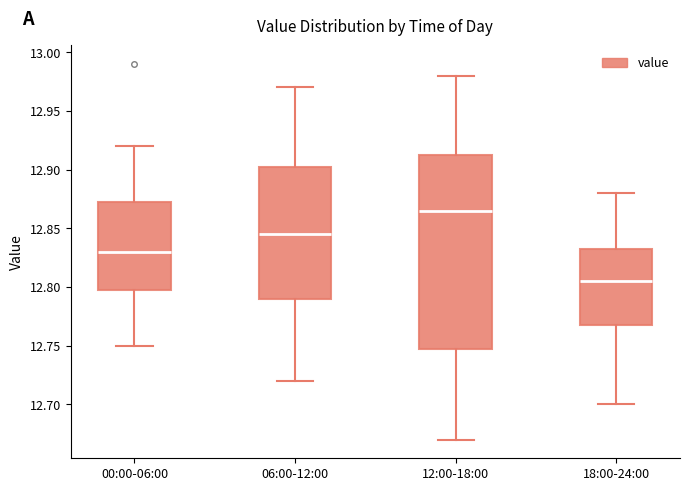

Reading left to right, transcribe this box plot: for each box, give where its median line is, the range the box spans, and where its two whiskers end, as read against the y-axis. The values are not printed on the chart, so give them approximately, as read against the axis.

00:00-06:00: median 12.830, box 12.800 to 12.875, whiskers 12.750 to 12.920
06:00-12:00: median 12.845, box 12.790 to 12.905, whiskers 12.720 to 12.970
12:00-18:00: median 12.865, box 12.750 to 12.915, whiskers 12.670 to 12.980
18:00-24:00: median 12.805, box 12.770 to 12.835, whiskers 12.700 to 12.880